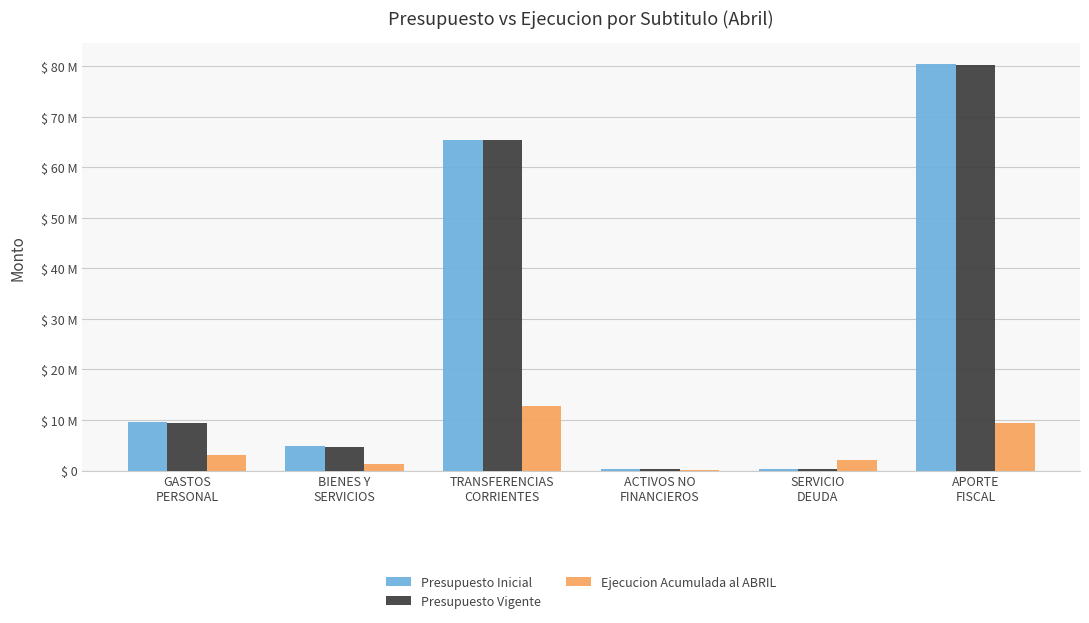

What is the label of the 3rd bar from the right?

ACTIVOS NO
FINANCIEROS